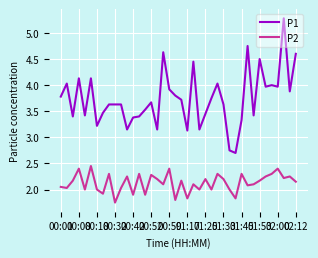

Which series has the widest spread of values?

P1